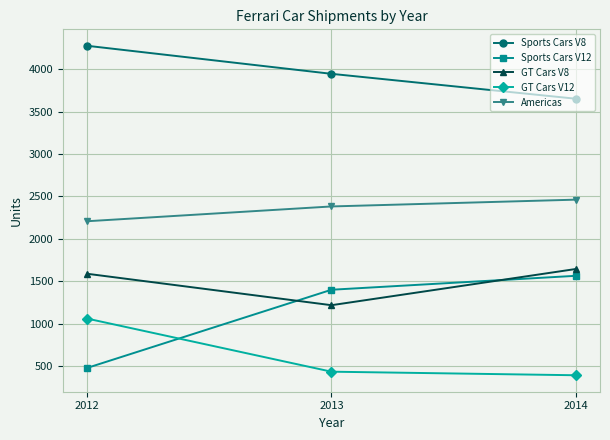

How many data points does each series have?

3